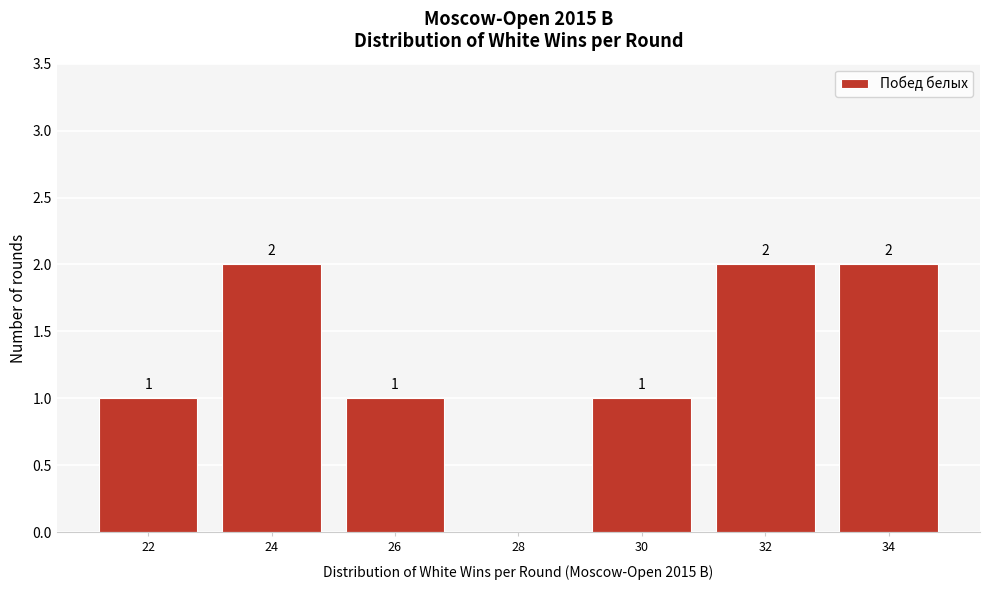

Reading right to left, list all the values displayed in this chart.

34=2	32=2	30=1	28=0	26=1	24=2	22=1